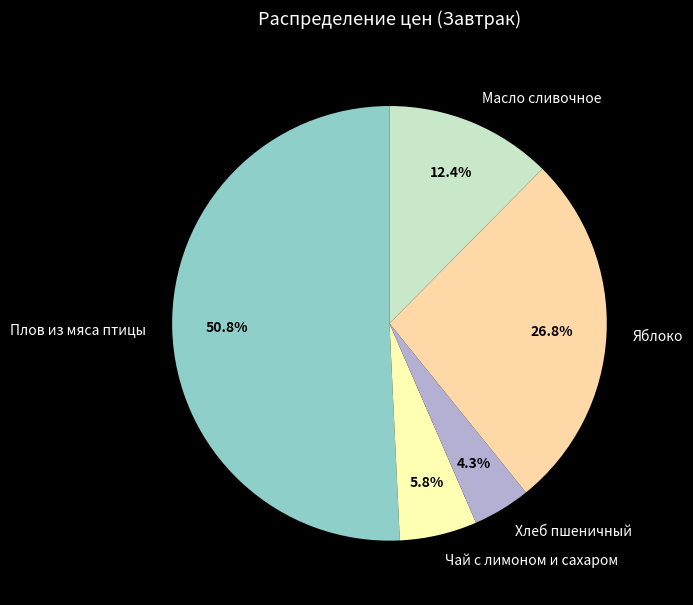

What is the smallest slice in the pie chart?

Хлеб пшеничный